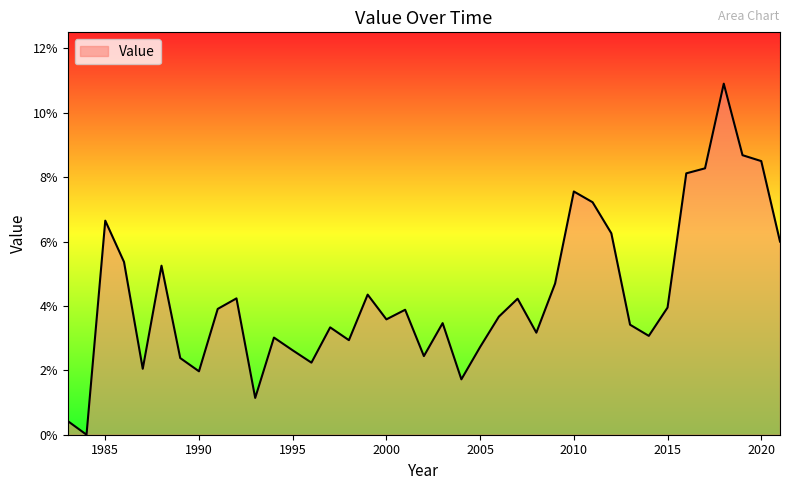

Does the chart display data point markers on the line(s)?

No